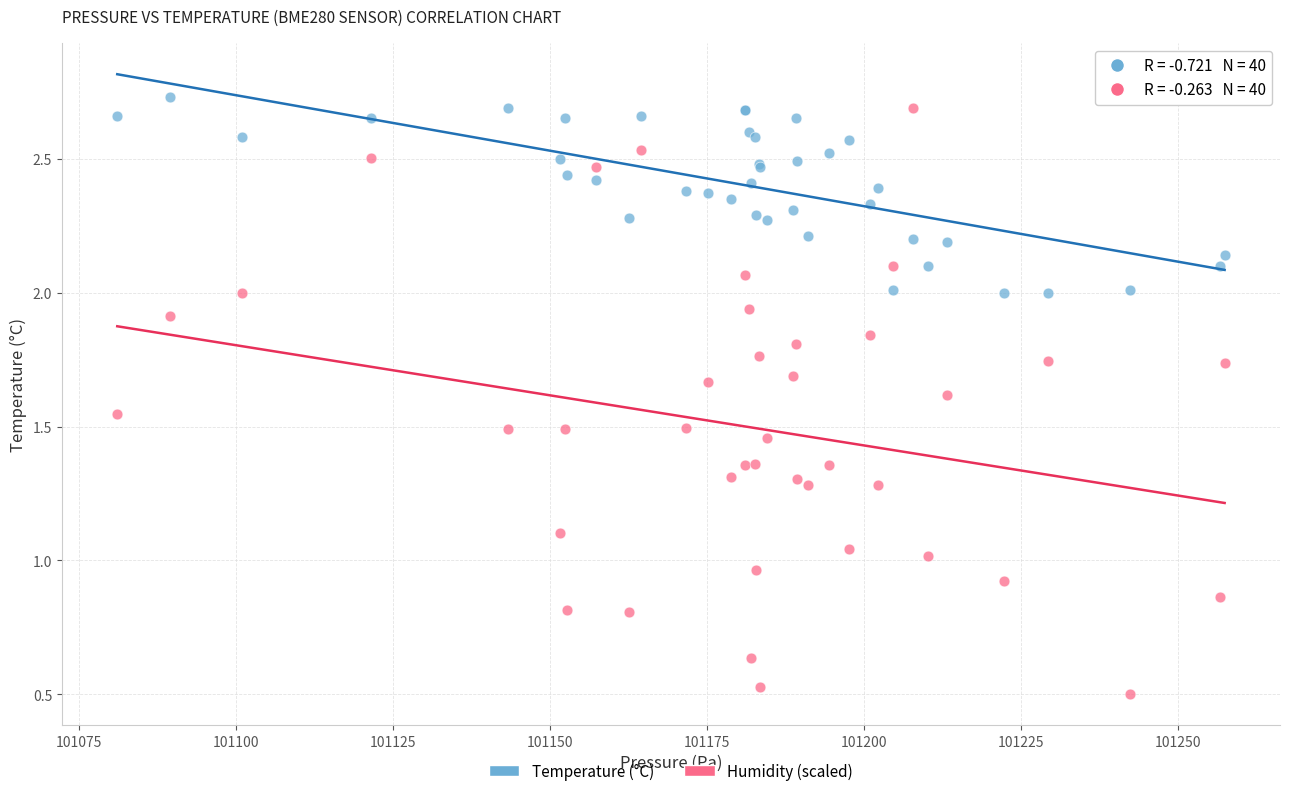

Which series contains the highest Y value?

Temperature (°C)